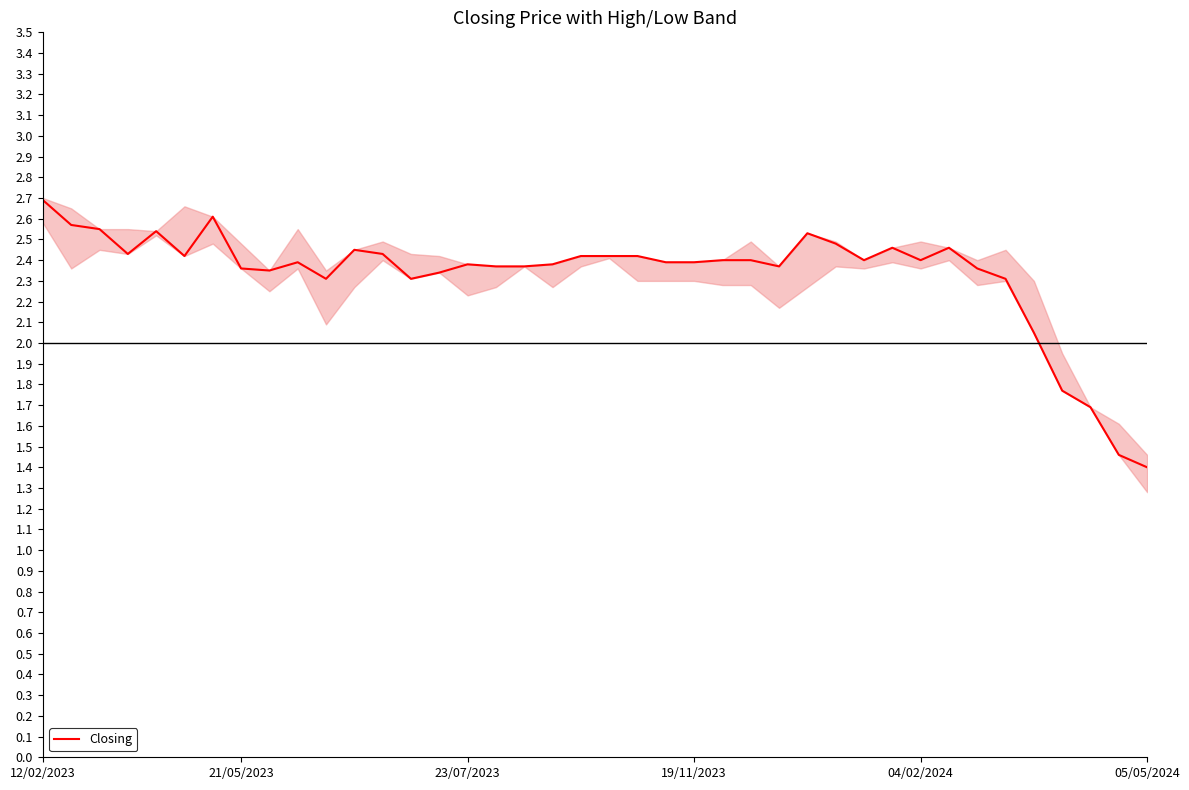

True or false: Closing has a value of 0.8 at 19/11/2023.

False